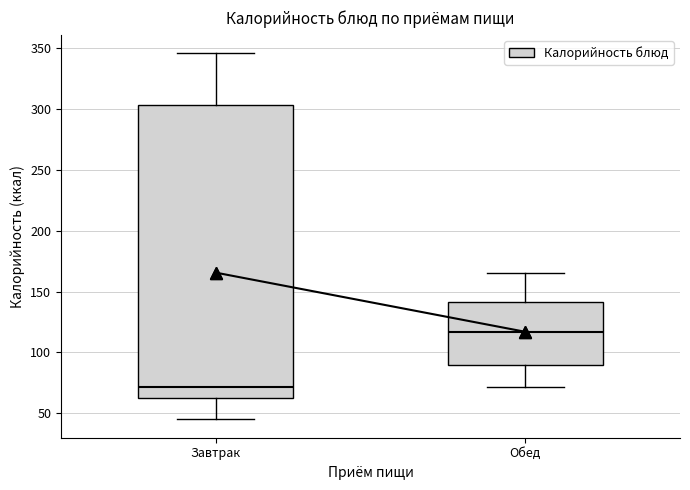

Reading left to right, read every box against the y-axis: the position of its median line, the range the box covers, and the ends of its whiskers. The values are not printed on the chart, so give them approximately, as read against the axis.

Завтрак: median 70, box 65 to 305, whiskers 45 to 345
Обед: median 115, box 90 to 140, whiskers 70 to 165